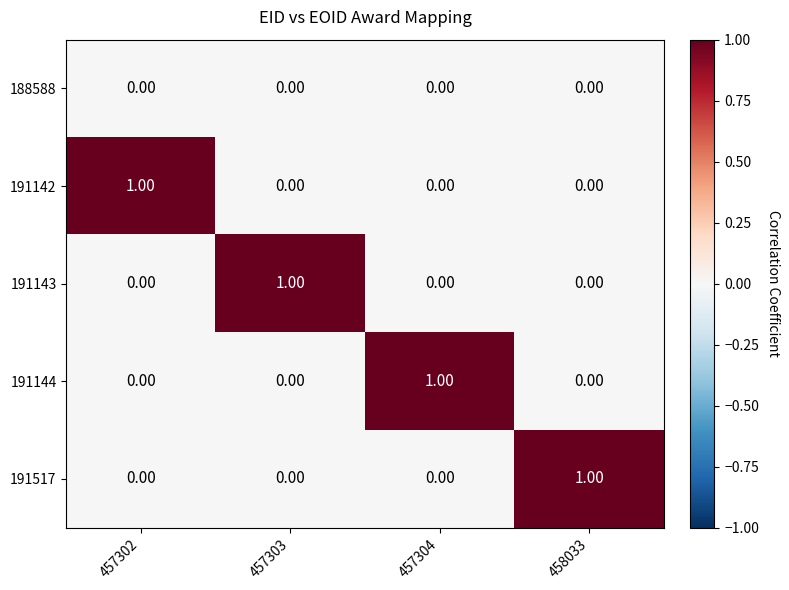

What is the difference between the highest and lowest values at 457302?

1